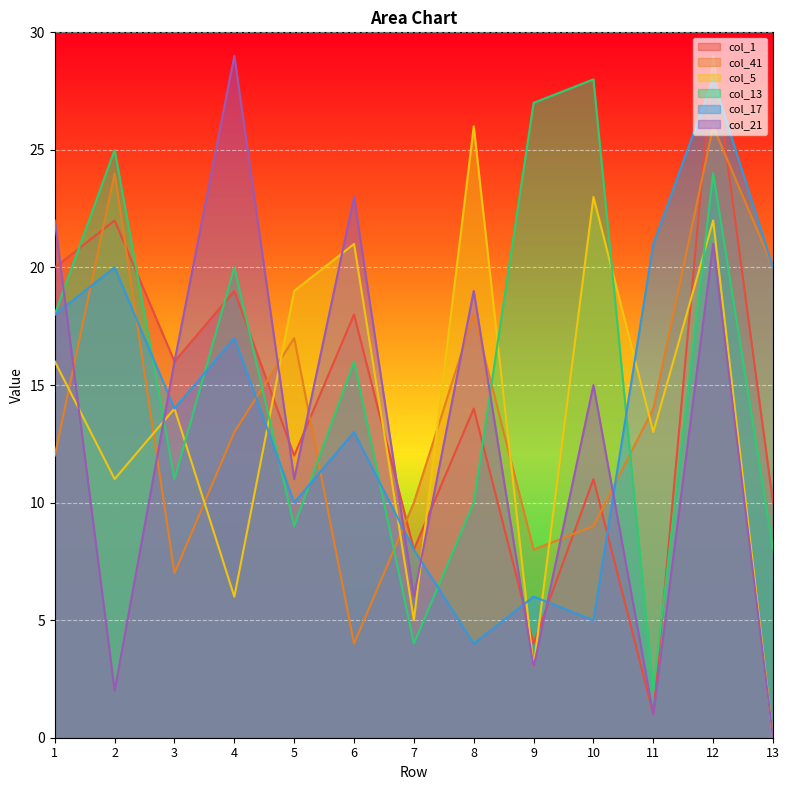

At which category is the sum across all series the highest?

12